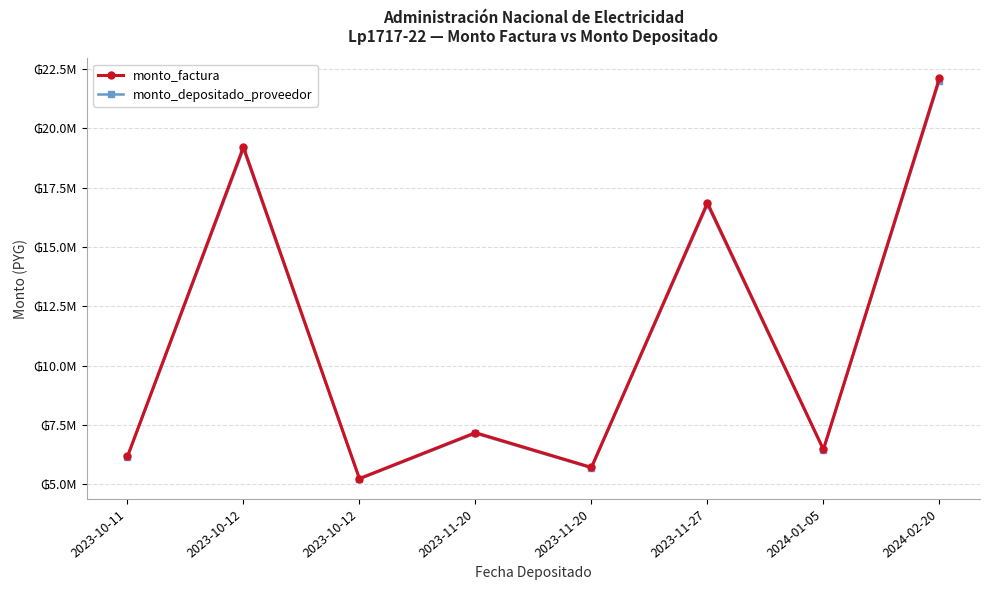

Where is monto_factura nearest to the value 13671470?

2023-11-27